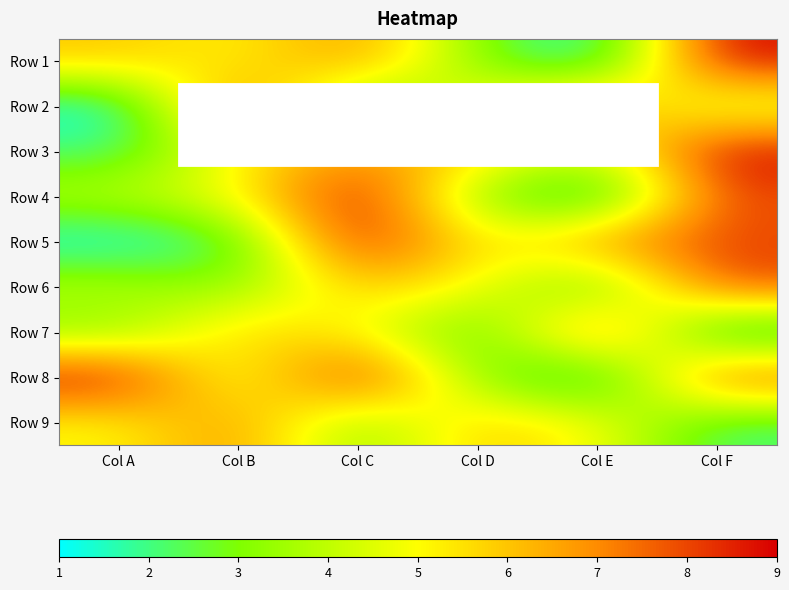

Reading left to right, list all the values displayed in this chart.

Row 1: Col A=6	Col B=5	Col C=7	Col D=3	Col E=1	Col F=9
Row 2: Col A=1	Col B=8	Col C=2	Col D=5	Col E=7	Col F=4
Row 3: Col A=2	Col B=5	Col C=7	Col D=6	Col E=4	Col F=9
Row 4: Col A=4	Col B=5	Col C=9	Col D=3	Col E=1	Col F=8
Row 5: Col A=1	Col B=2	Col C=9	Col D=5	Col E=7	Col F=8
Row 6: Col A=4	Col B=3	Col C=6	Col D=5	Col E=2	Col F=8
Row 7: Col A=3	Col B=6	Col C=5	Col D=2	Col E=8	Col F=1
Row 8: Col A=9	Col B=4	Col C=9	Col D=3	Col E=1	Col F=8
Row 9: Col A=5	Col B=7	Col C=3	Col D=6	Col E=5	Col F=2